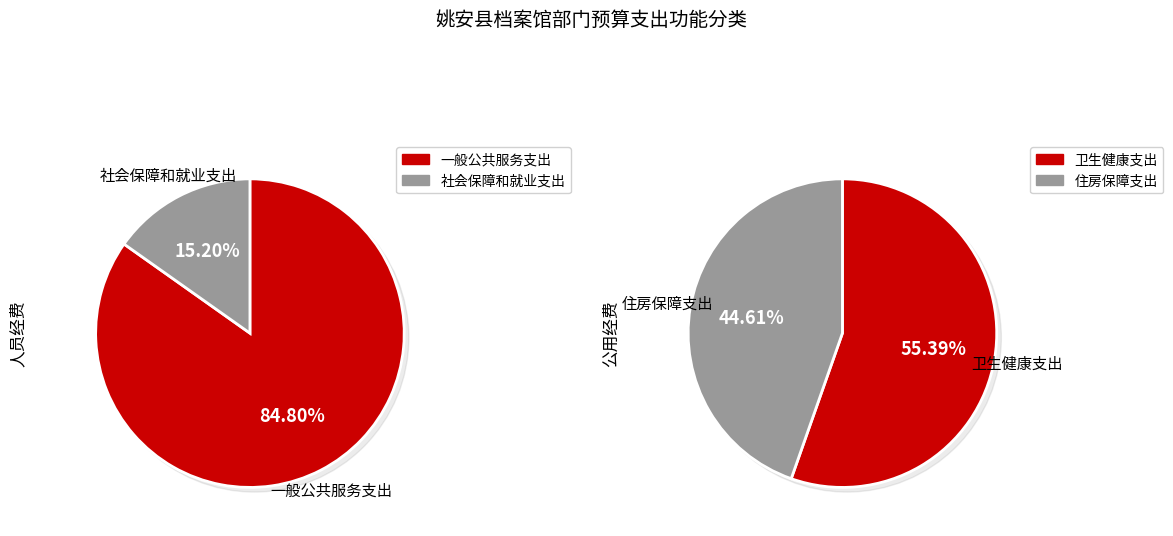

What is the ratio of the value at 一般公共服务支出 to the value at 社会保障和就业支出?

5.6